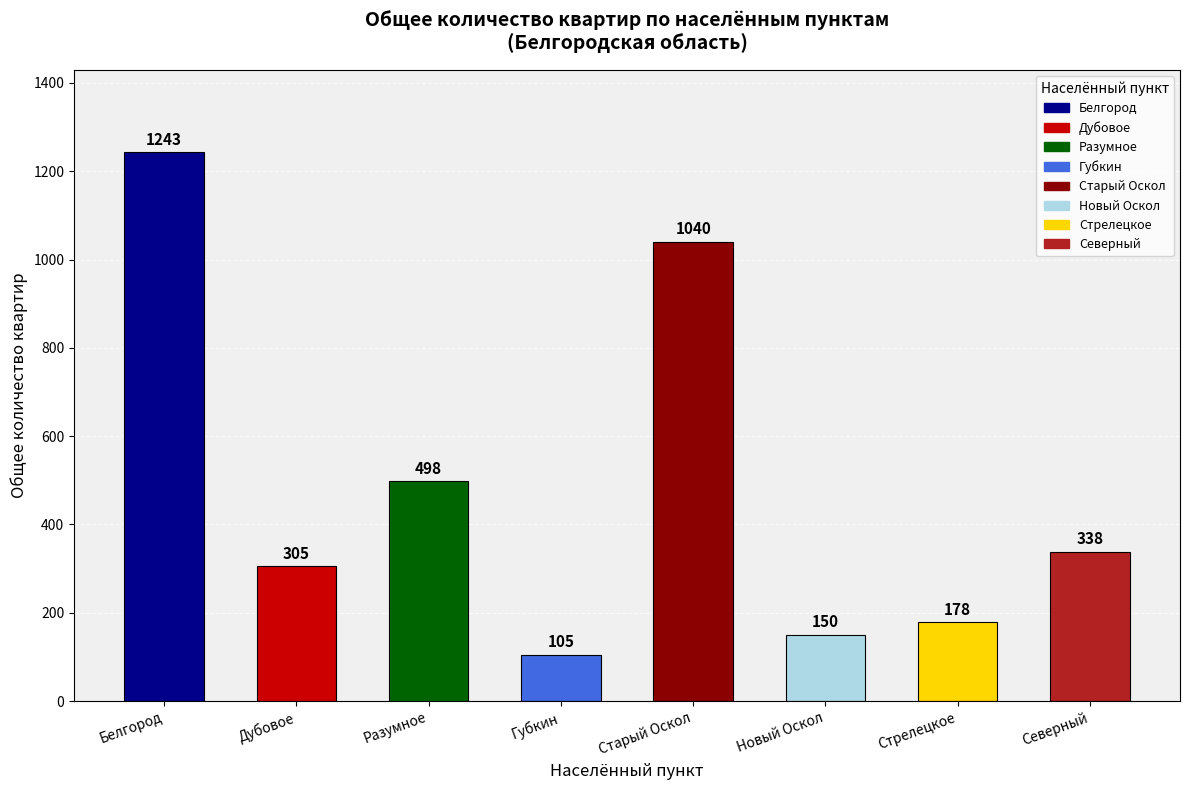

The chart shows a value of 150 at Новый Оскол. True or false?

True